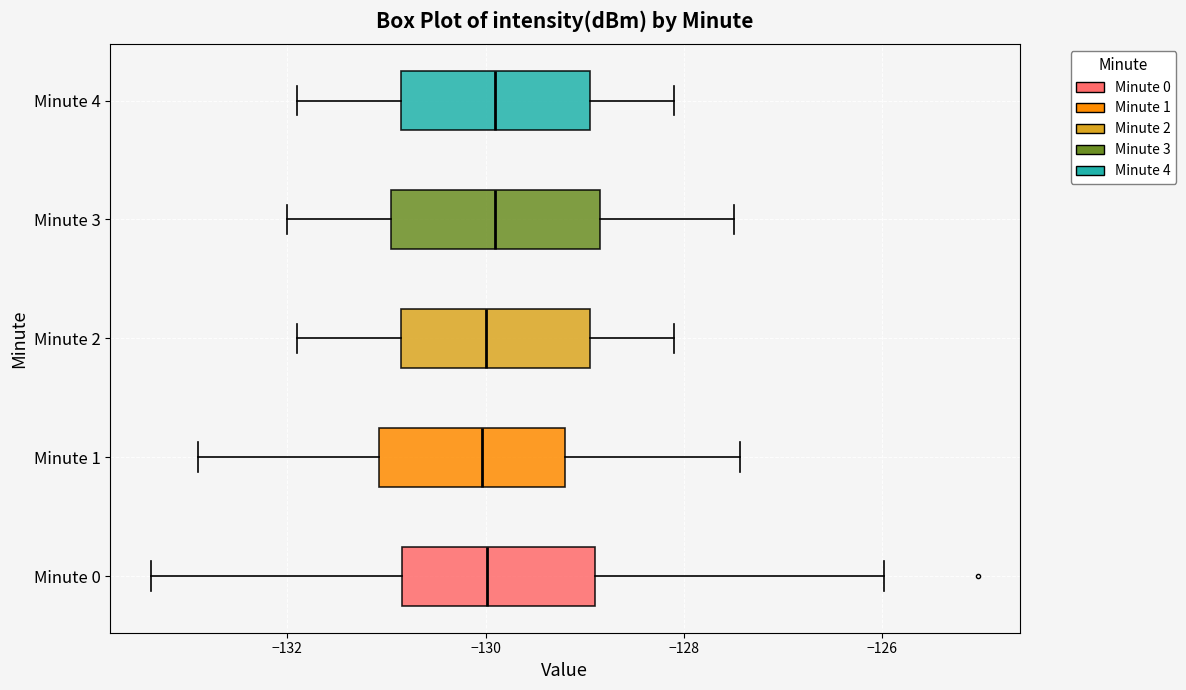

Reading bottom to top, read every box against the x-axis: the position of its median line, the range the box covers, and the ends of its whiskers. The values are not printed on the chart, so give them approximately, as read against the axis.

Minute 0: median -130.0, box -130.8 to -128.8, whiskers -133.4 to -126.0
Minute 1: median -130.0, box -131.0 to -129.2, whiskers -132.8 to -127.4
Minute 2: median -130.0, box -130.8 to -129.0, whiskers -131.8 to -128.0
Minute 3: median -129.8, box -131.0 to -128.8, whiskers -132.0 to -127.4
Minute 4: median -129.8, box -130.8 to -129.0, whiskers -131.8 to -128.0